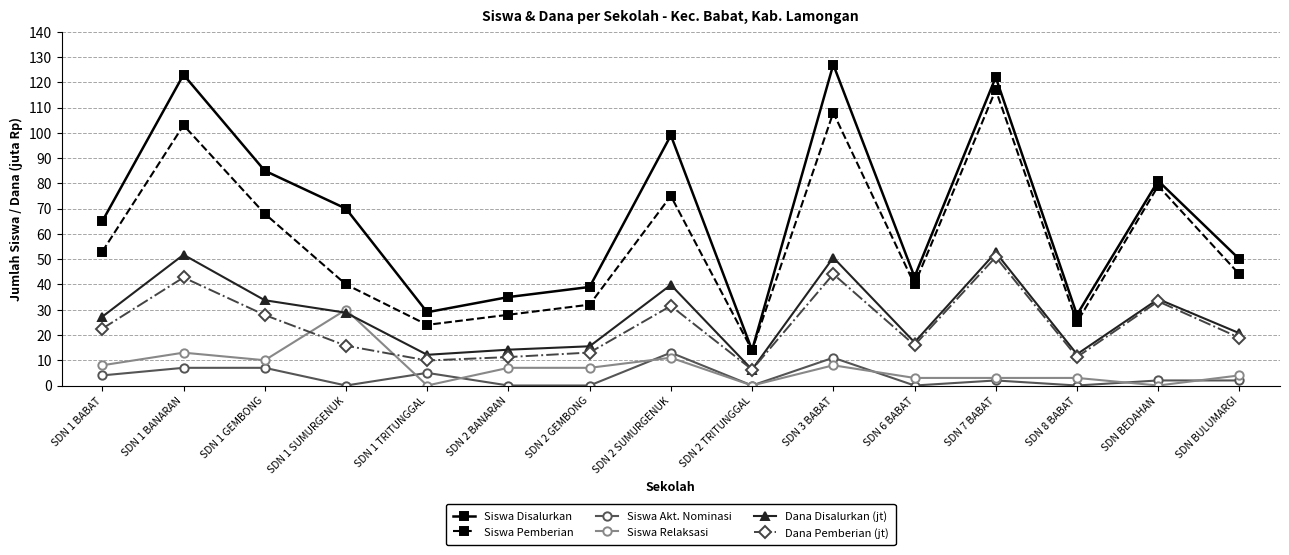

How many data points in Dana Disalurkan (jt) are less than 27?

7